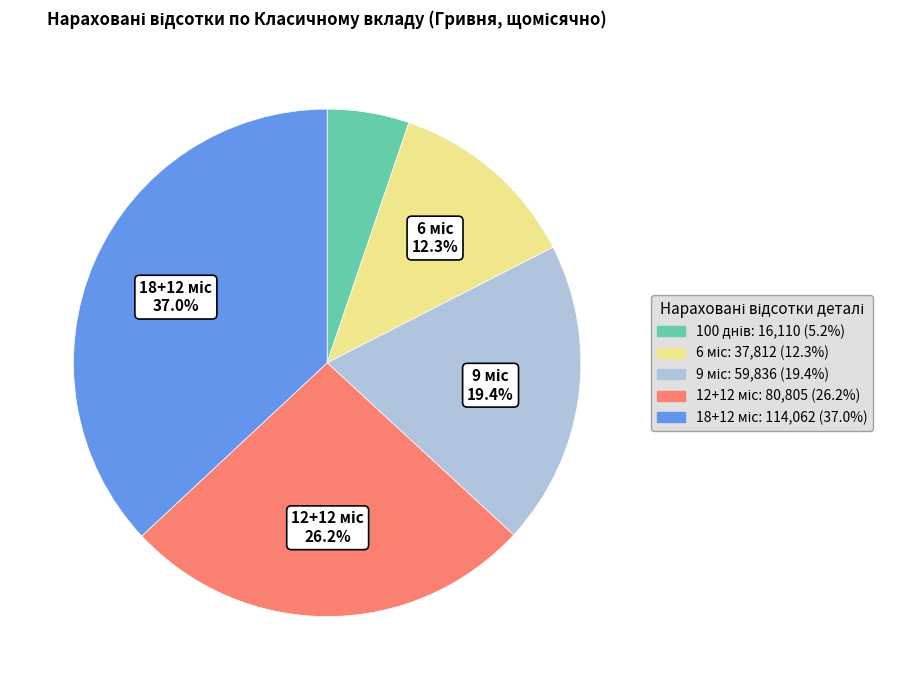

Is there any slice that represents more than half of the pie?

No